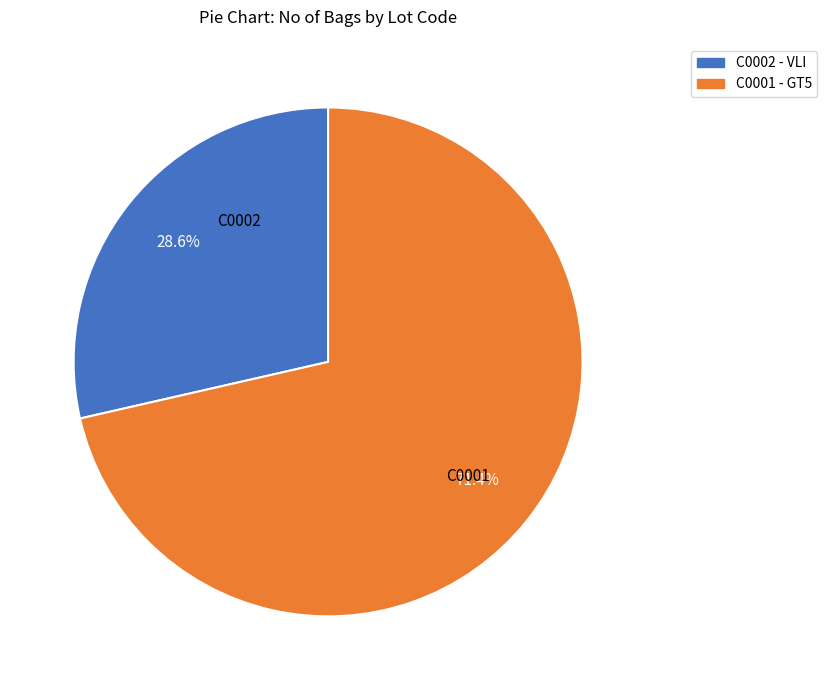

To the nearest percent, what is the average slice percentage?

50%